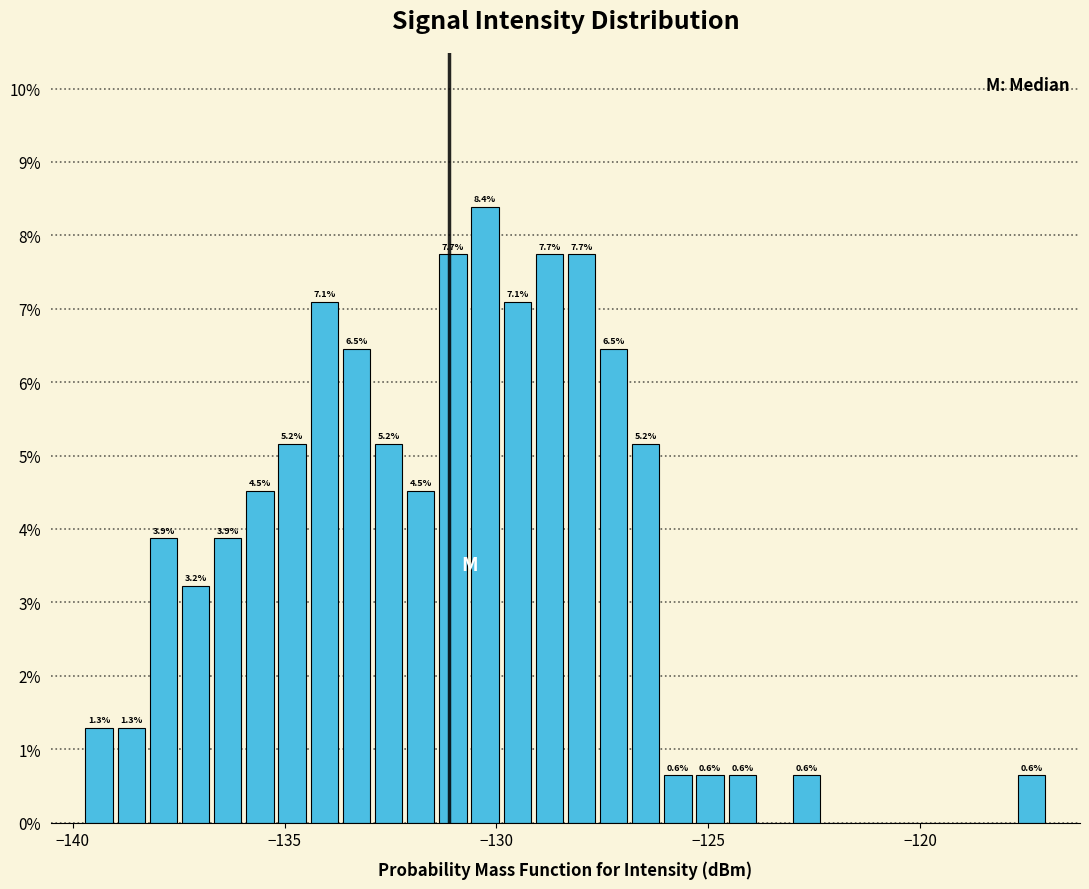

Around what value on the x-axis is the tallest bar? Give the approximate position of its centre, as read against the axis.

-130.5